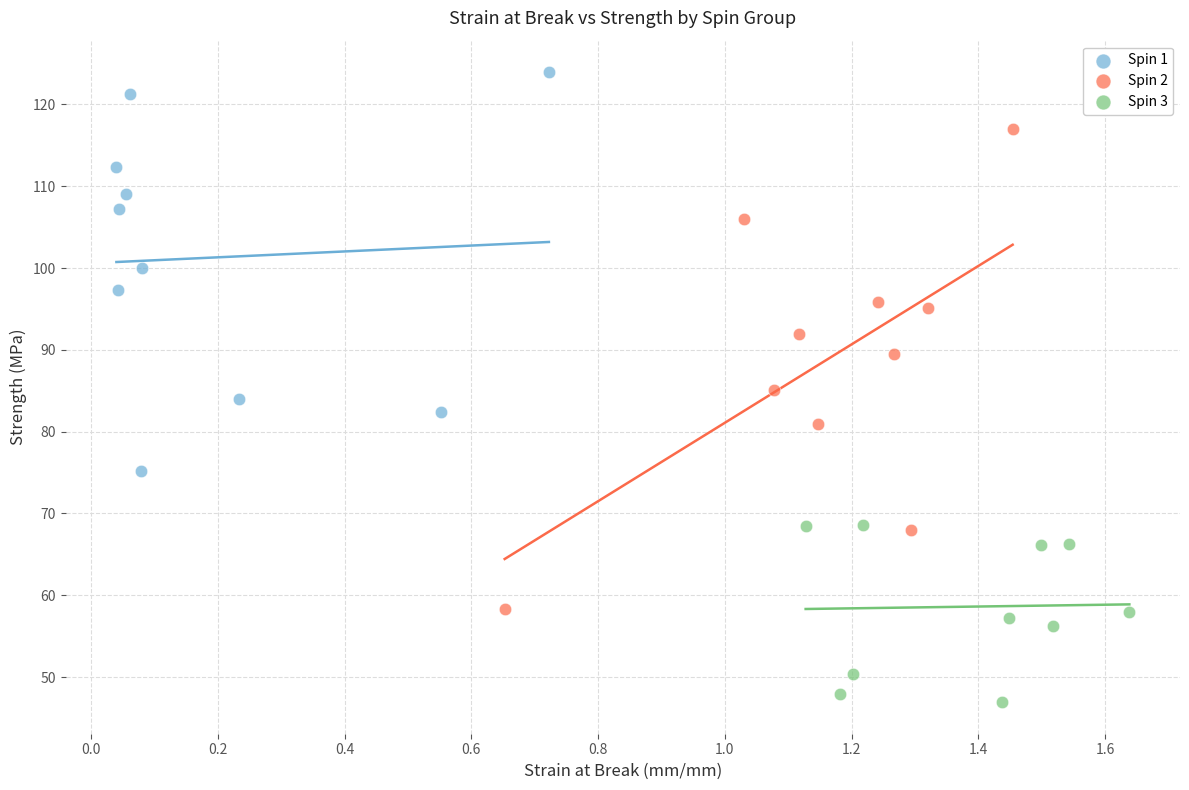

Which series has the widest spread of Y values?

Spin 2